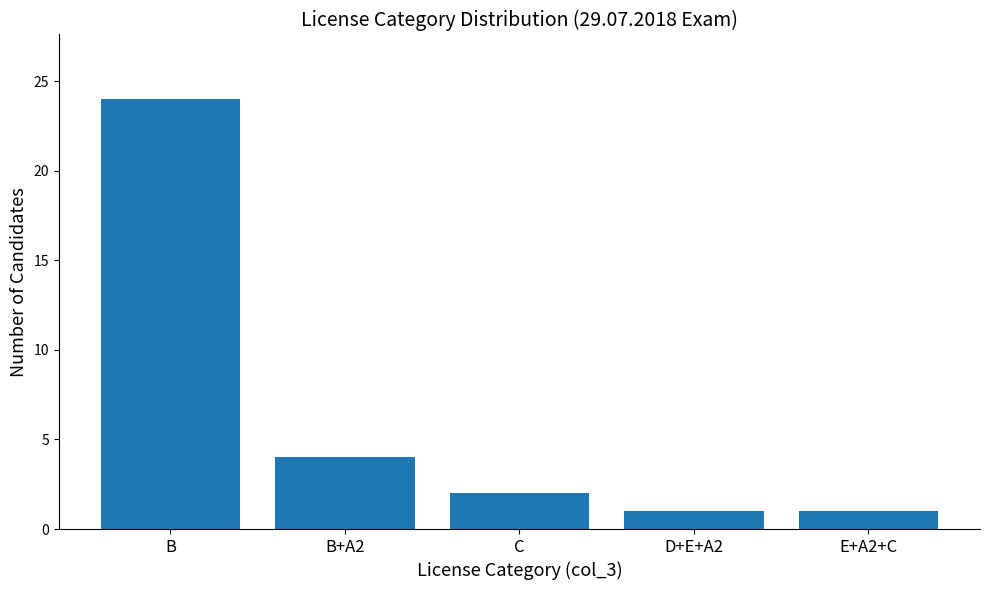

How many bars are there in total?

5